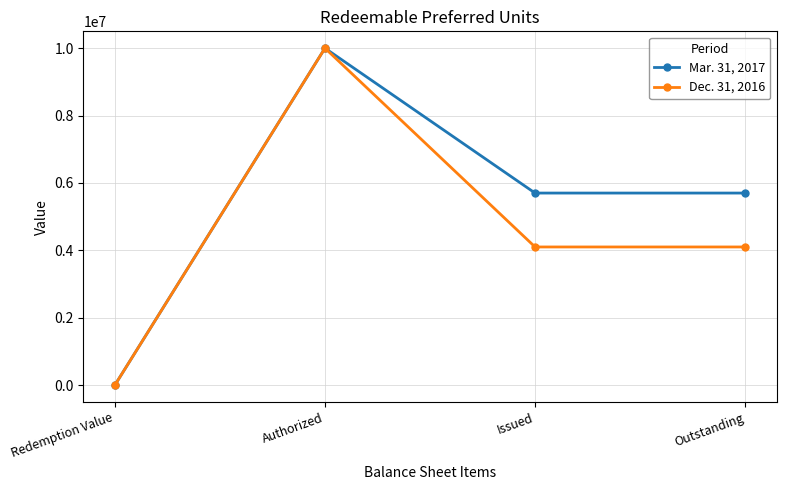

What is the difference between the maximum and minimum values in the Dec. 31, 2016 series?

9999959.1